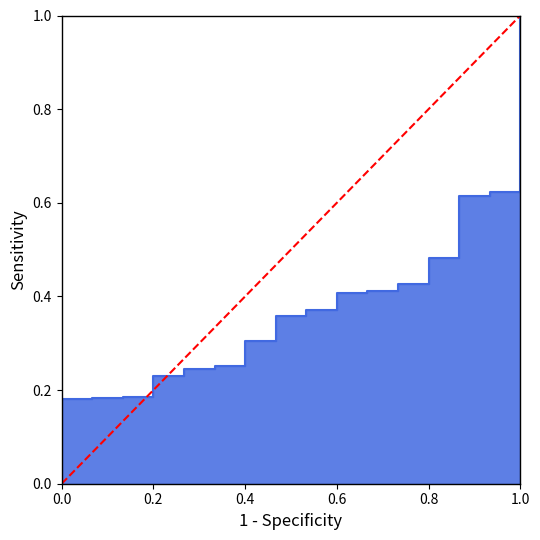

Does the chart display data point markers on the line(s)?

No